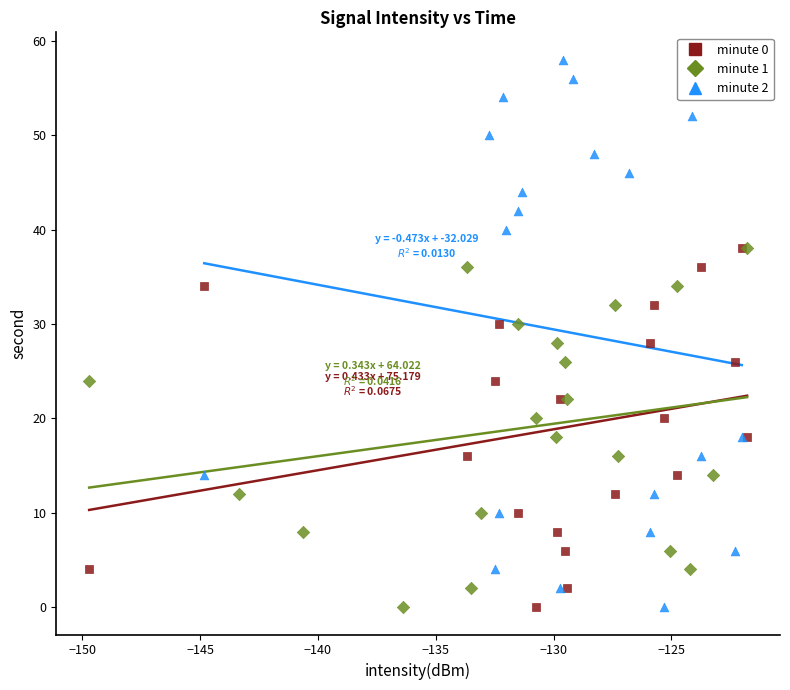

Which series has the widest spread of Y values?

minute 2